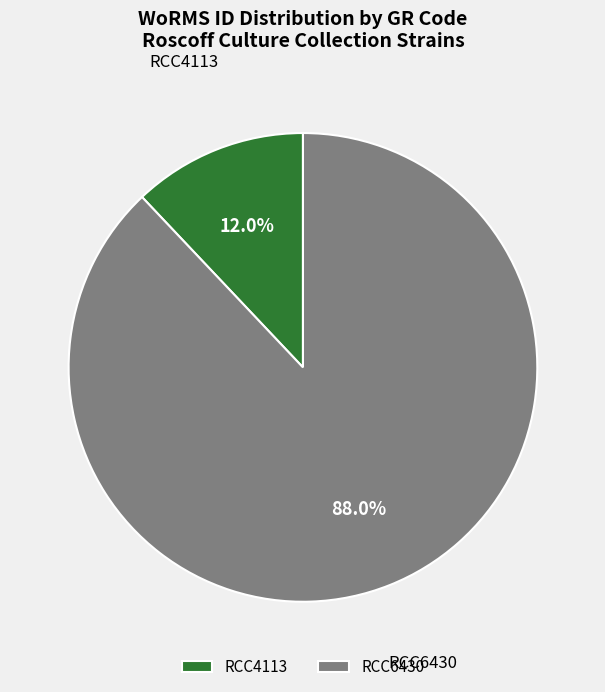

Which has a higher value, RCC6430 or RCC4113?

RCC6430